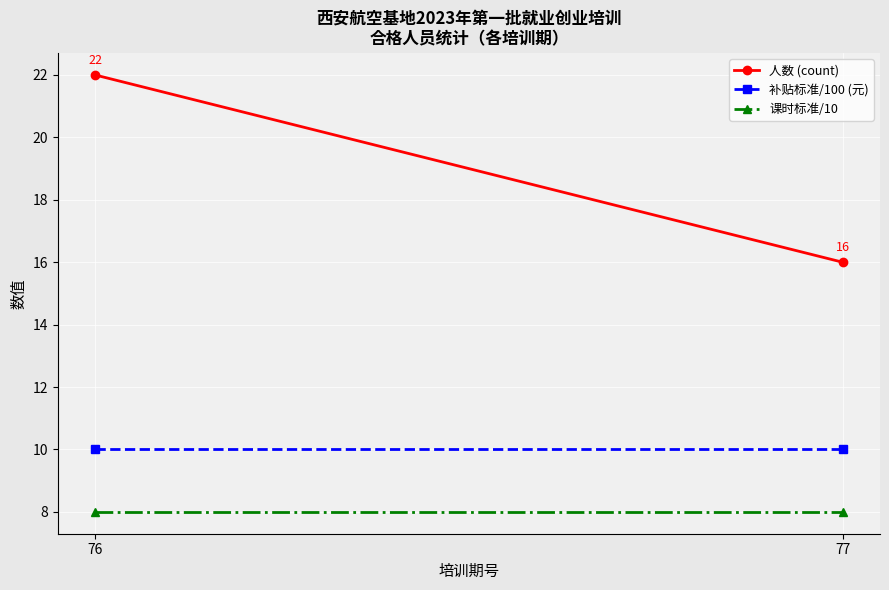

What is the difference between the highest and lowest values at 76?

14